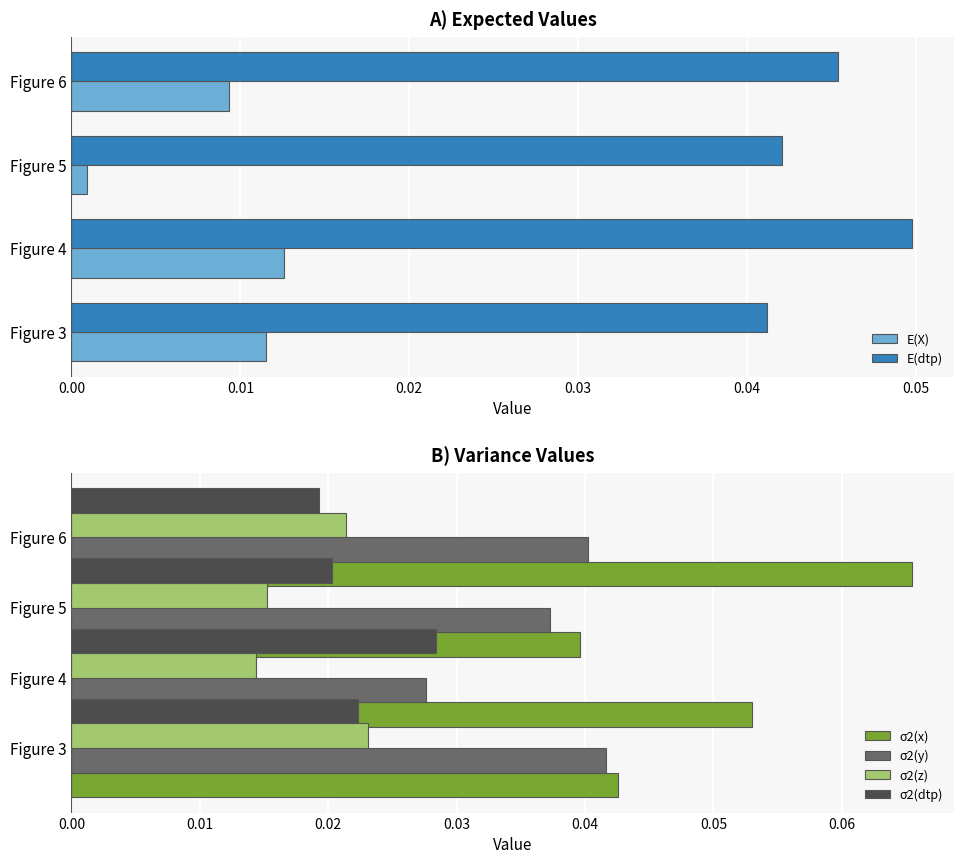

Is the value of E(dtp) at Figure 6 greater than the value of E(X) at Figure 4?

Yes